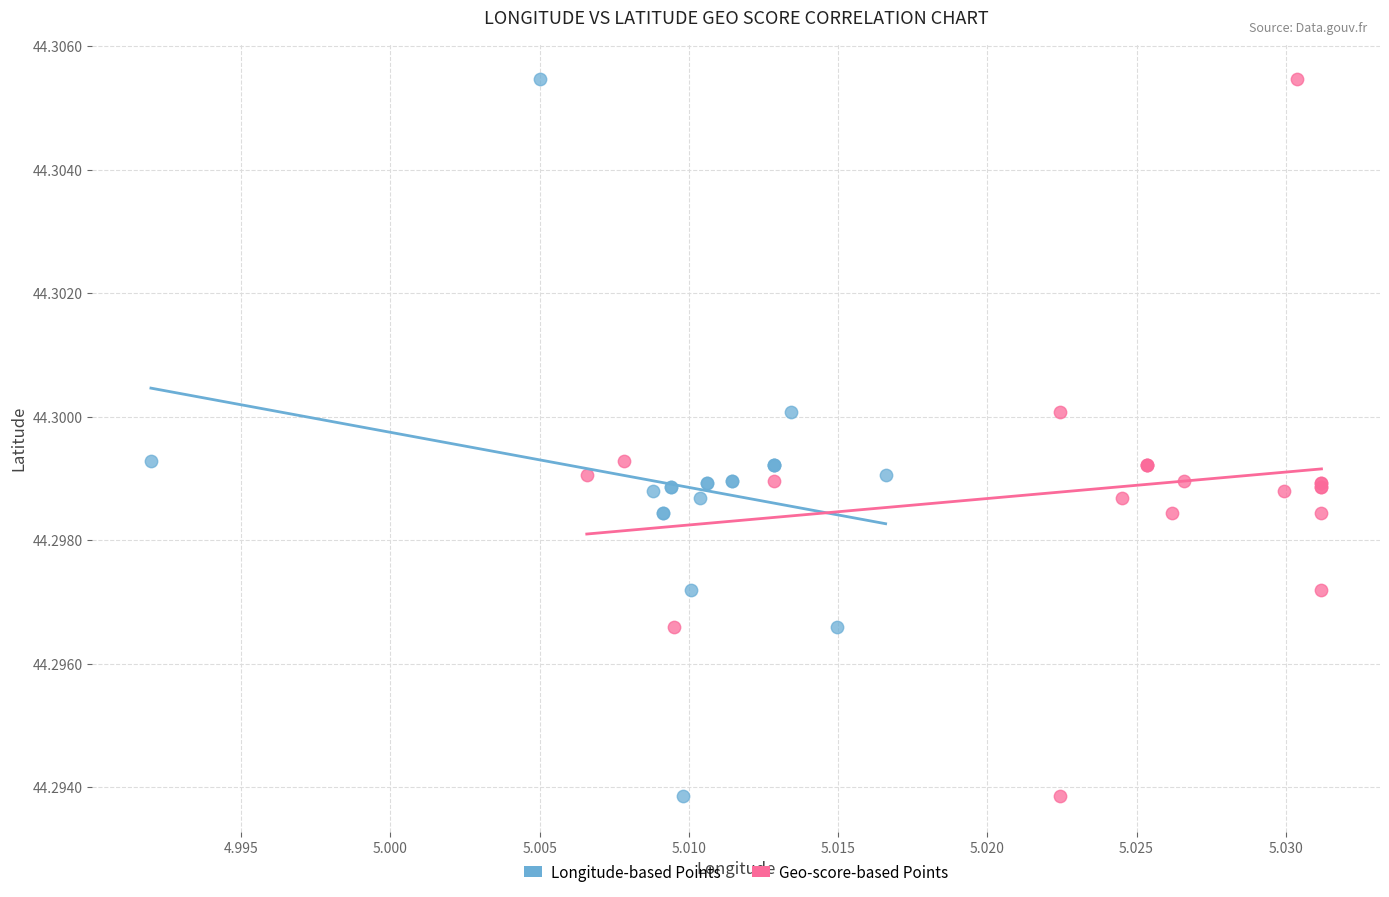

What are all the series names shown in the legend?

Longitude-based Points, Geo-score-based Points